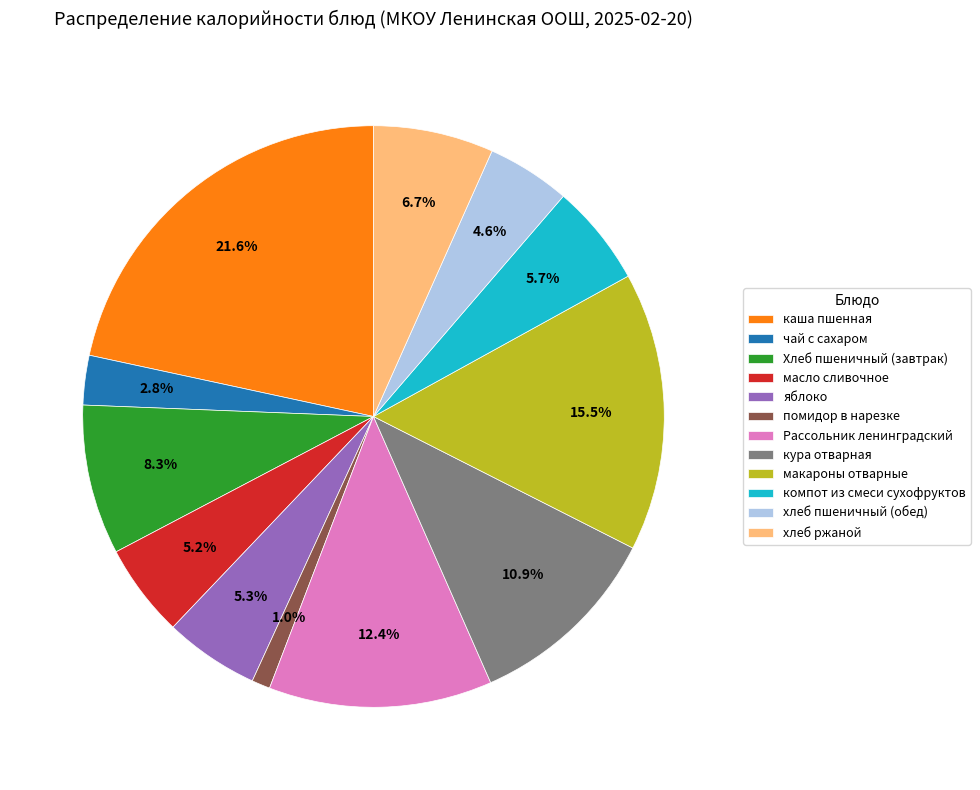

To the nearest percent, what is the difference between the Хлеб пшеничный (завтрак) and каша пшенная slice percentages?

13%